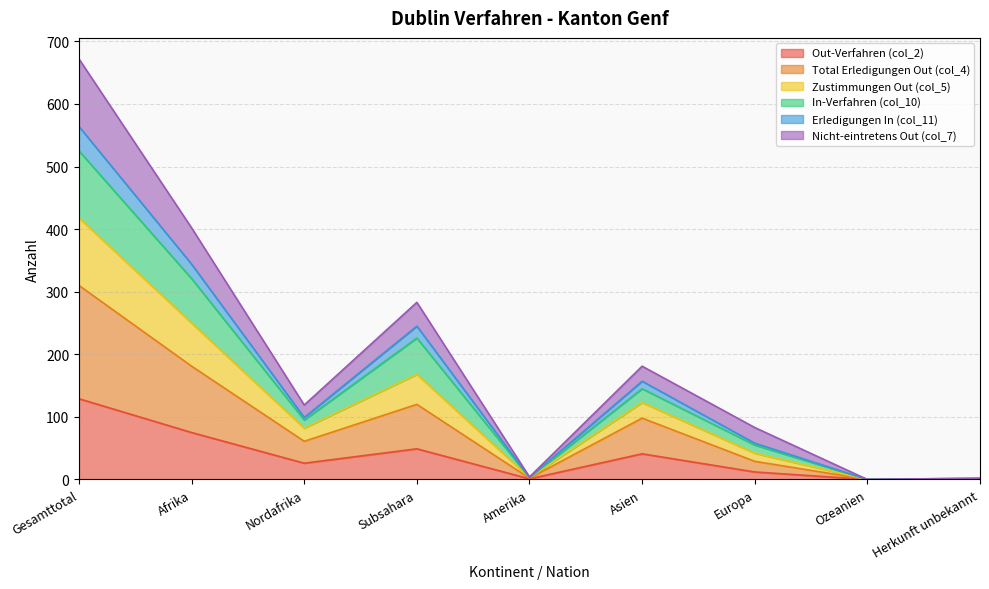

The Out-Verfahren (col_2) series shows 169 at Gesamttotal. True or false?

False